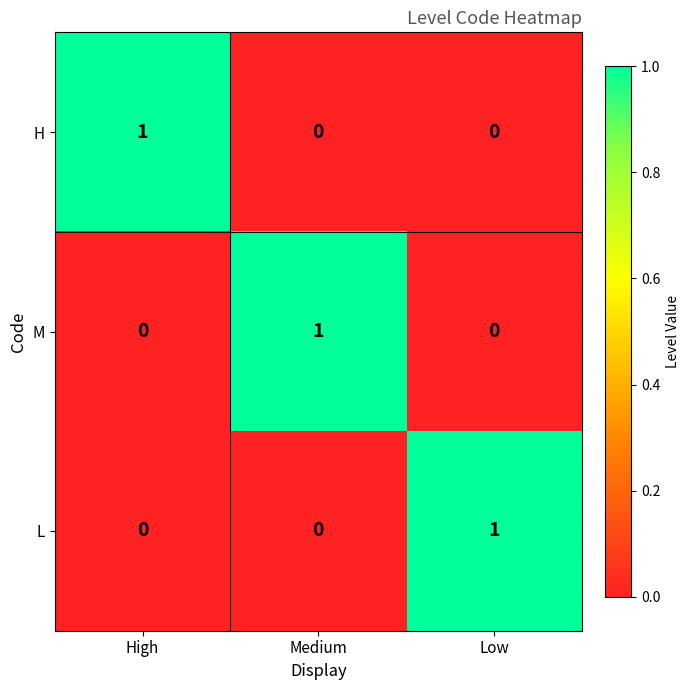

How many M values are between 0 and 1?

3